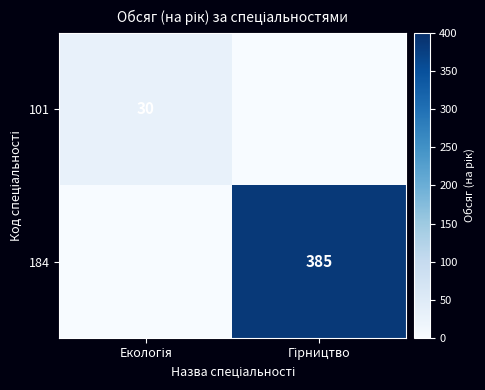

Between Екологія and Гірництво, which series saw the biggest shift?

184